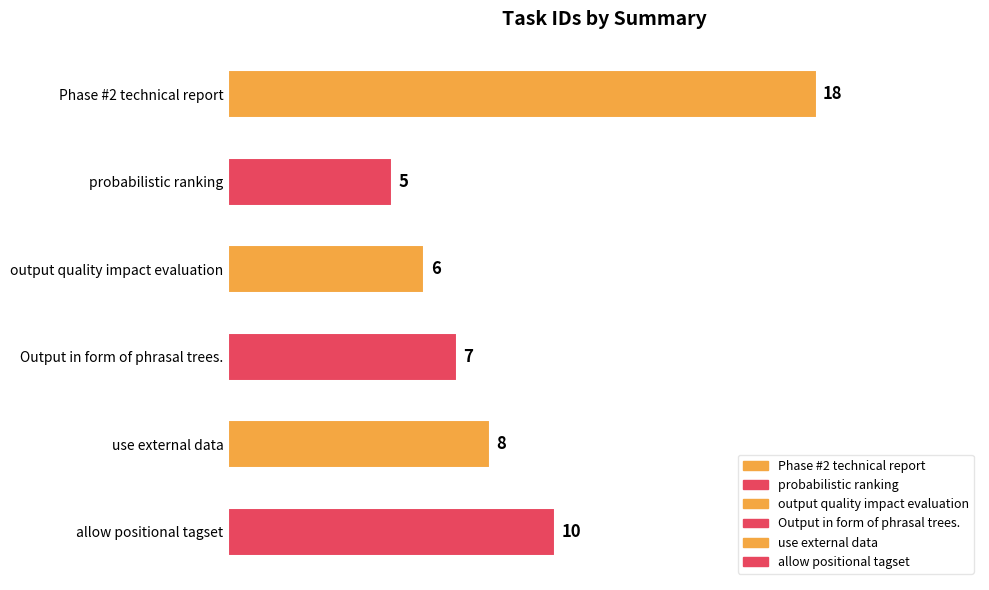

What is the difference between the maximum and minimum values?

13